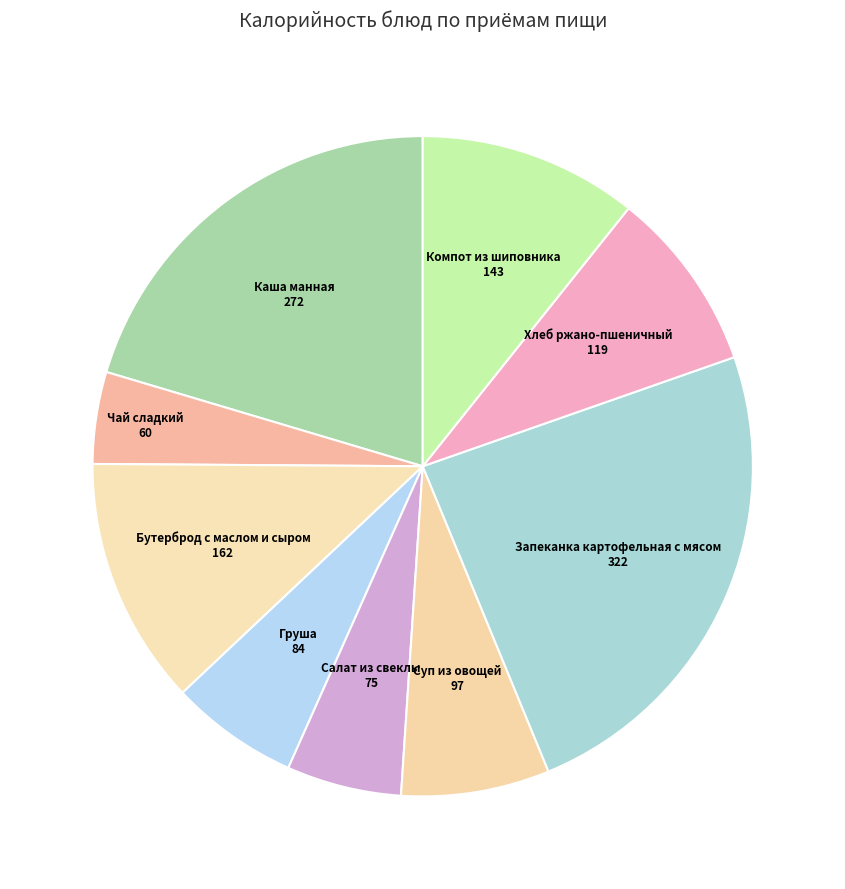

Count the number of slices in the pie.

9